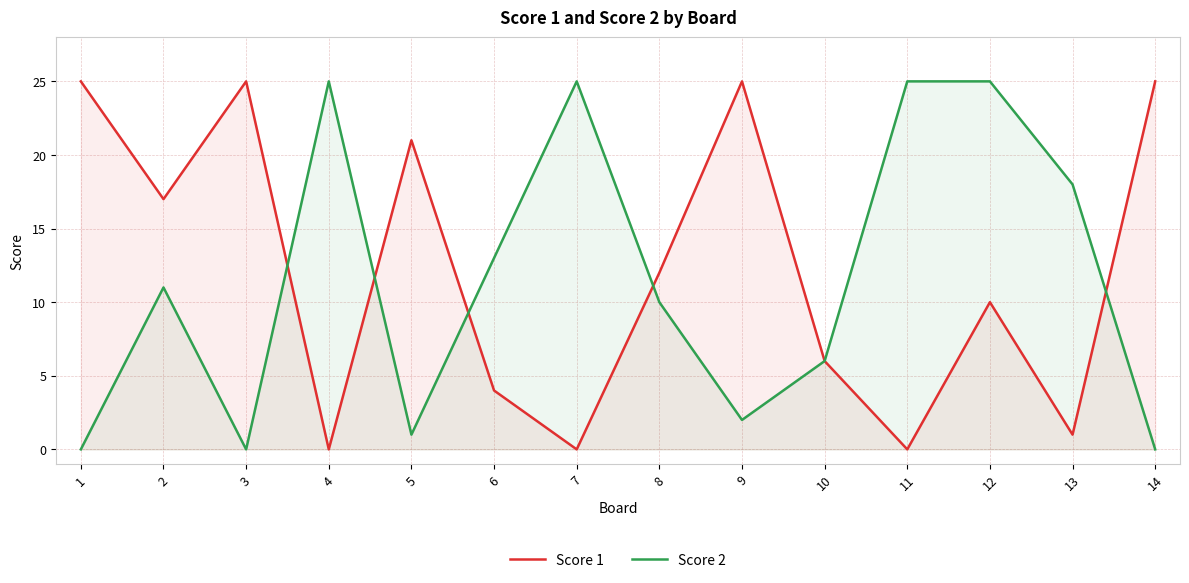

Reading right to left, list all the values displayed in this chart.

Score 1: 14=25	13=1	12=10	11=0	10=6	9=25	8=12	7=0	6=4	5=21	4=0	3=25	2=17	1=25
Score 2: 14=0	13=18	12=25	11=25	10=6	9=2	8=10	7=25	6=13	5=1	4=25	3=0	2=11	1=0